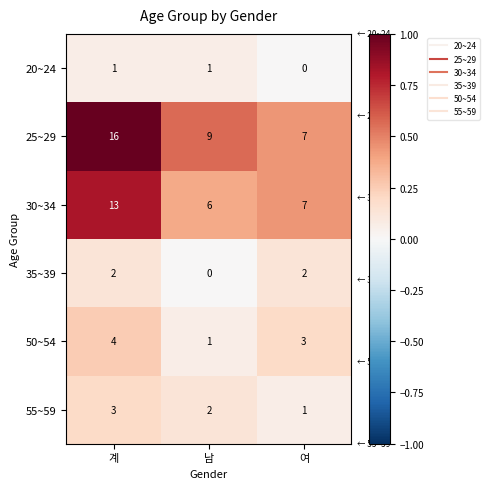

Count the 20~24 values in the range 0 to 1.

3